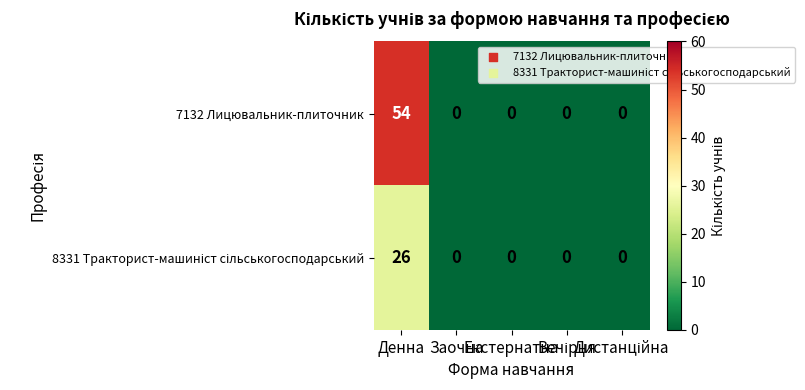

Which series has the largest total across all categories?

7132 Лицювальник-плиточник